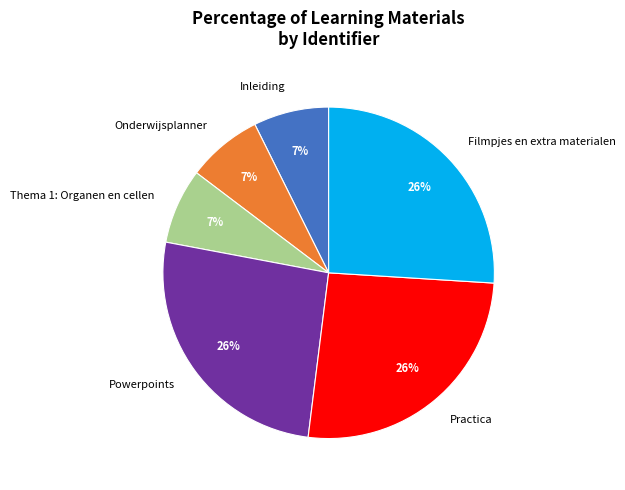

To the nearest percent, what portion does Practica represent?

26%